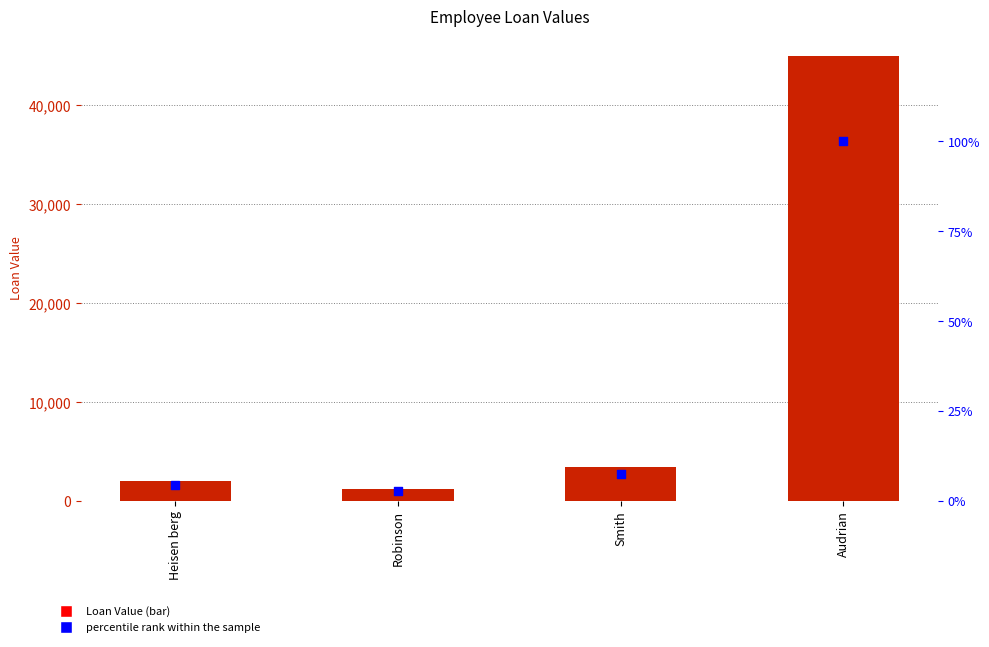

Which series has the largest Y range (max minus min)?

Loan Value